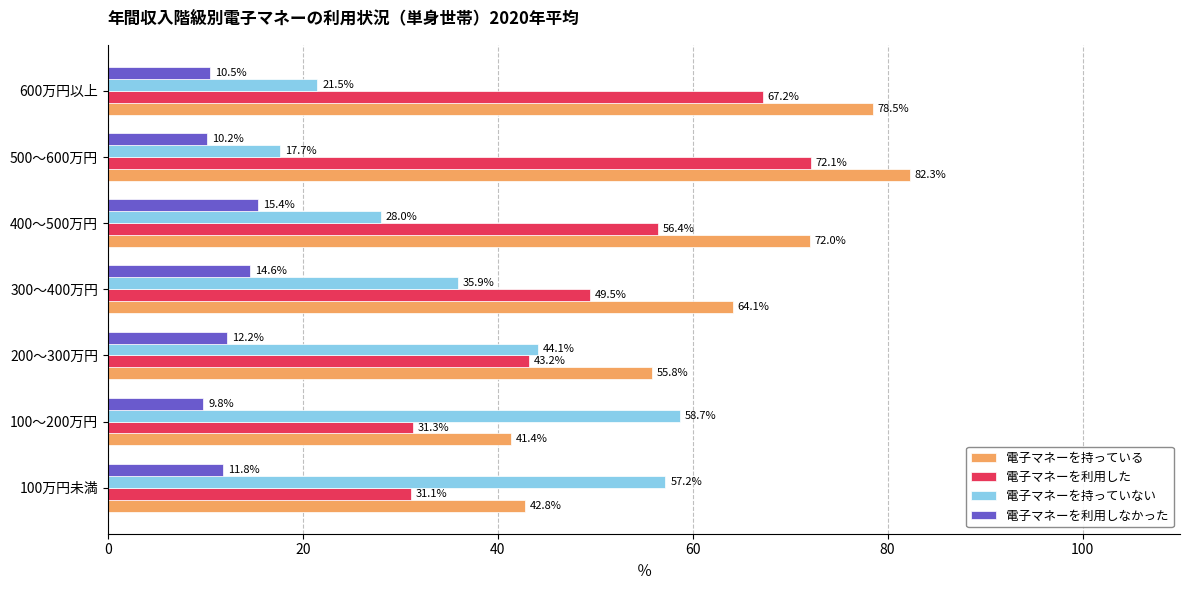

Which series changed the most between 200～300万円 and 600万円以上?

電子マネーを利用した